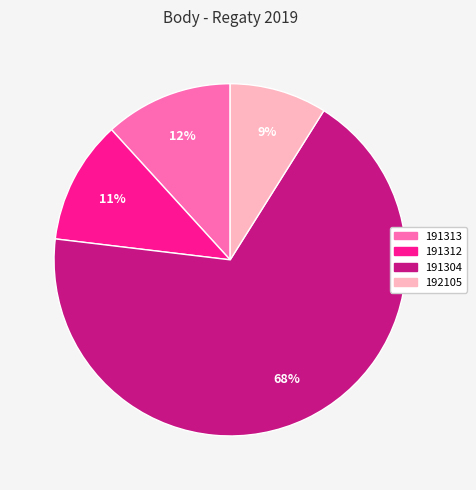

How many segments does this pie chart have?

4